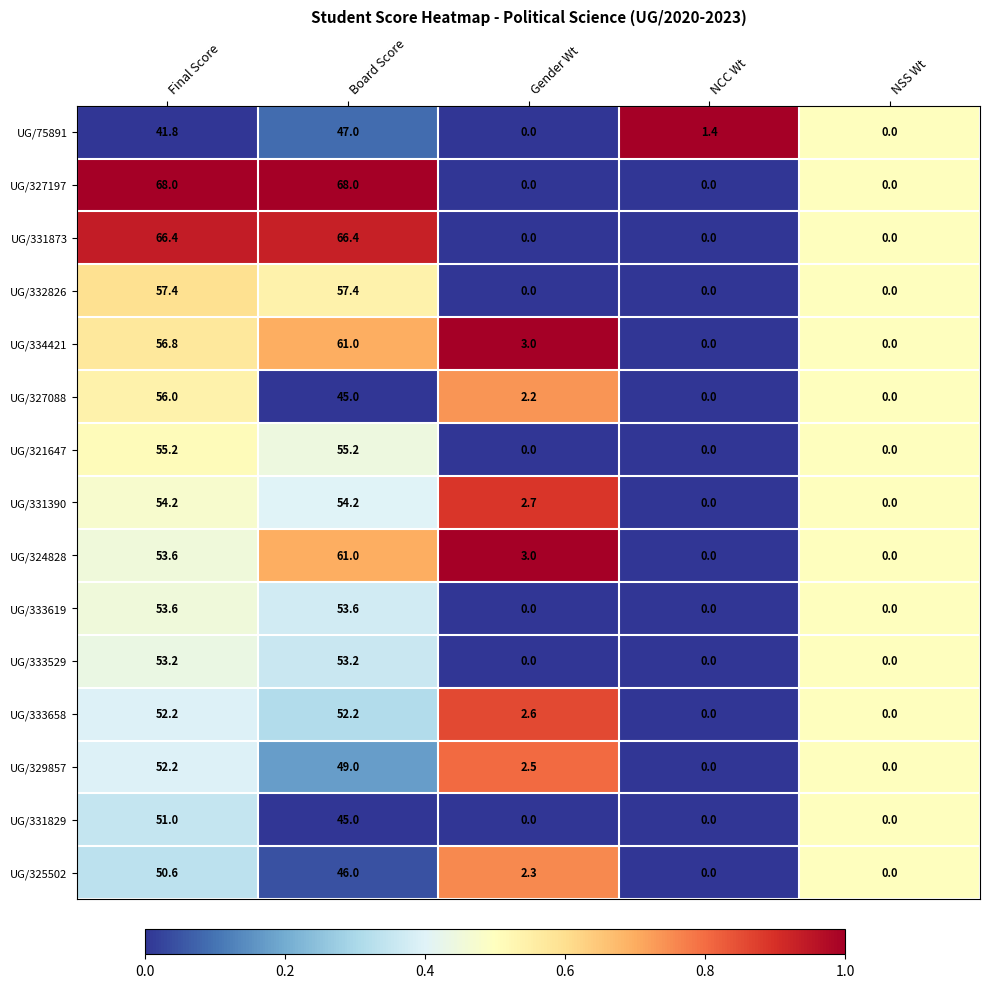

Which series has the largest total across all categories?

UG/327197